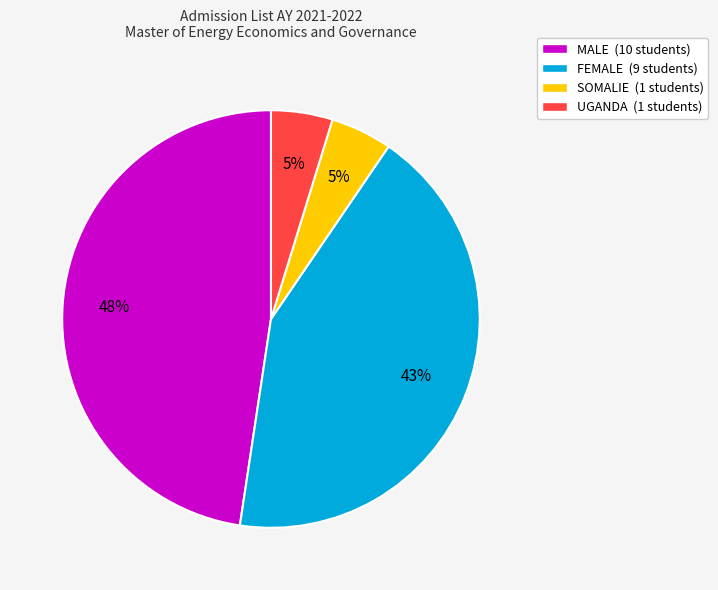

Is it true that FEMALE is 35% of the pie?

False